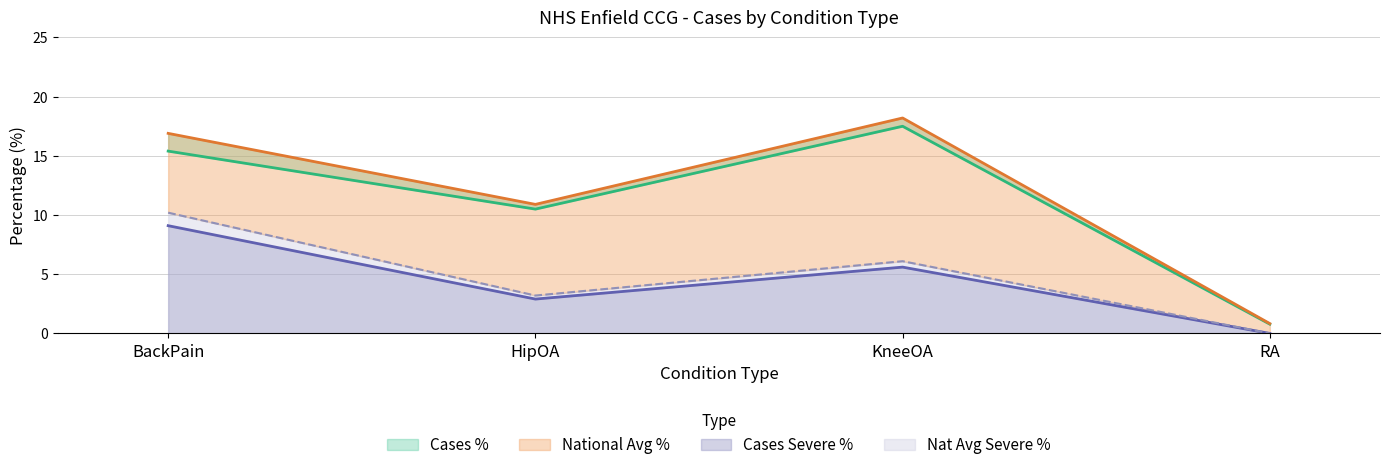

Which category has the lowest value in the NationalAveragePercentage series?

RA